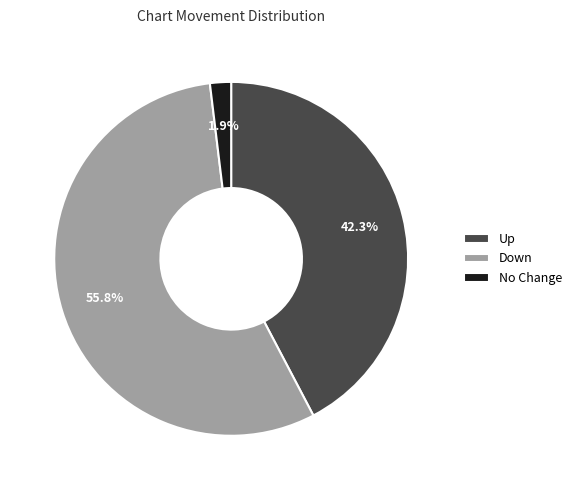

To the nearest percent, what is the average slice percentage?

33%